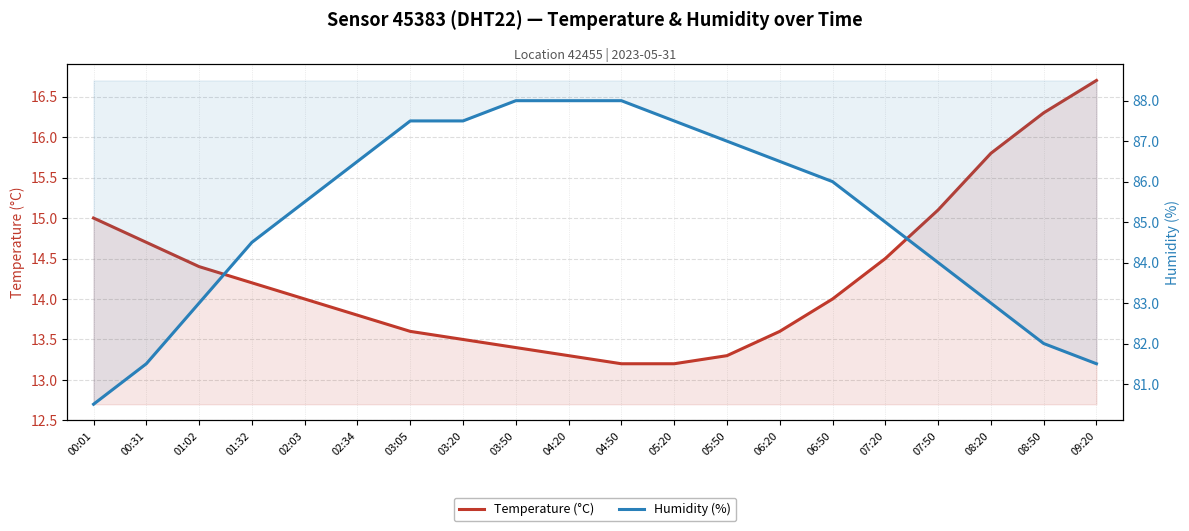

The value of Humidity (%) at 00:01 is 80.5. True or false?

True